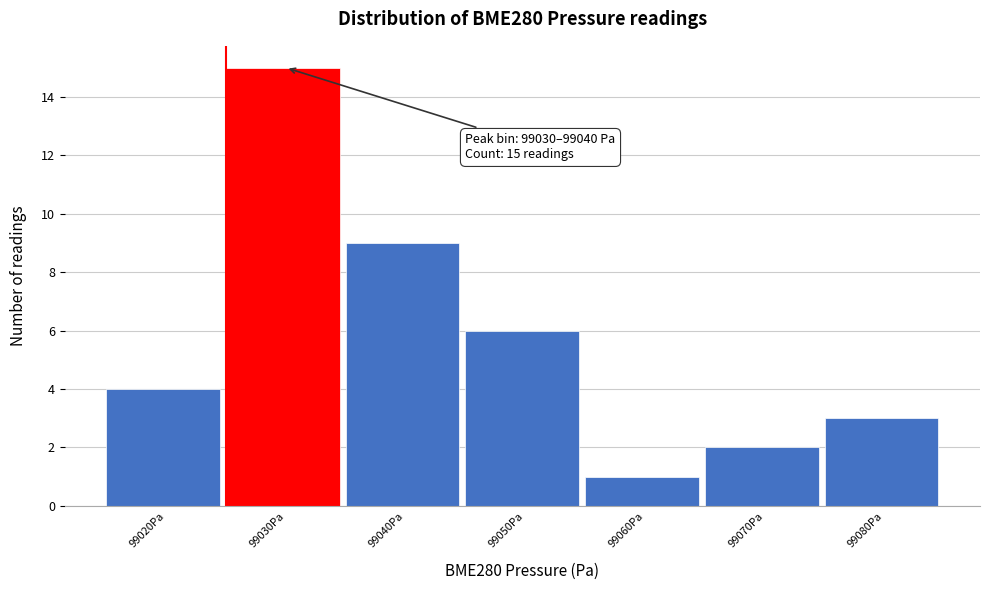

Reading left to right, extract all data points from this chart.

99020Pa=4	99030Pa=15	99040Pa=9	99050Pa=6	99060Pa=1	99070Pa=2	99080Pa=3